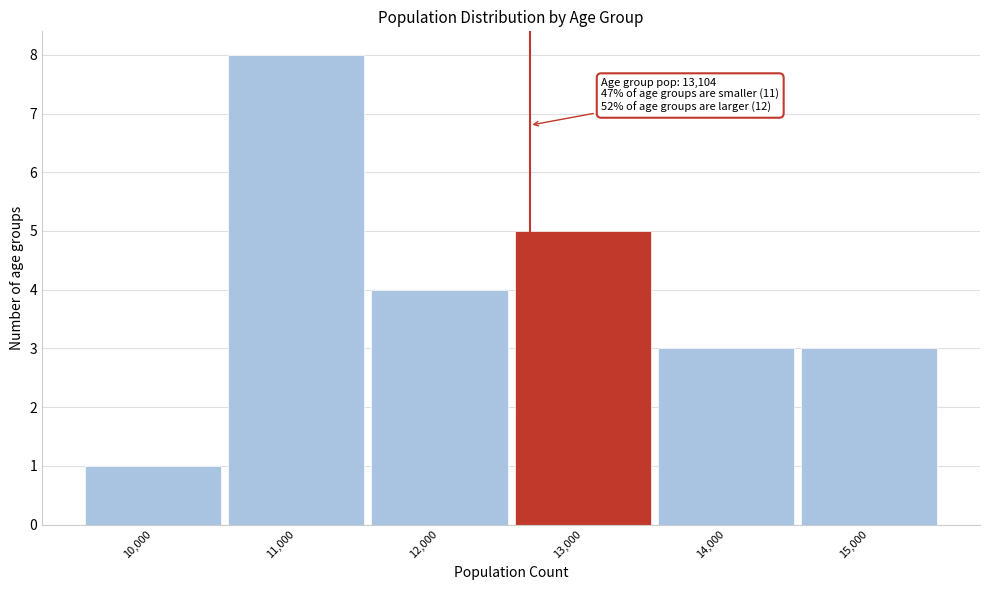

Reading left to right, what are all the values shown in this chart?

1	8	4	5	3	3